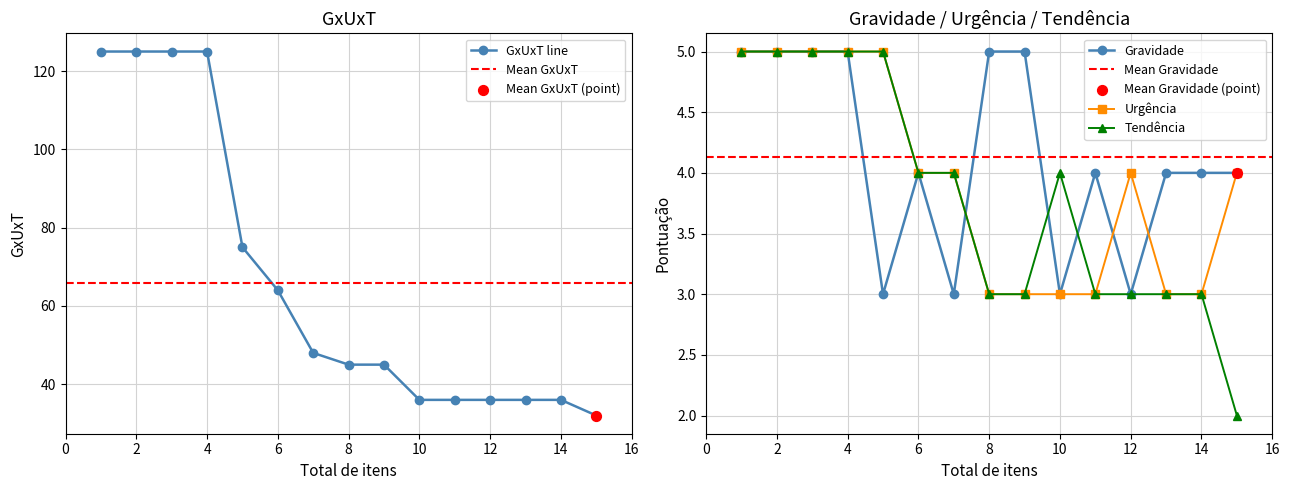

Which series has the largest Y range (max minus min)?

GxUxT